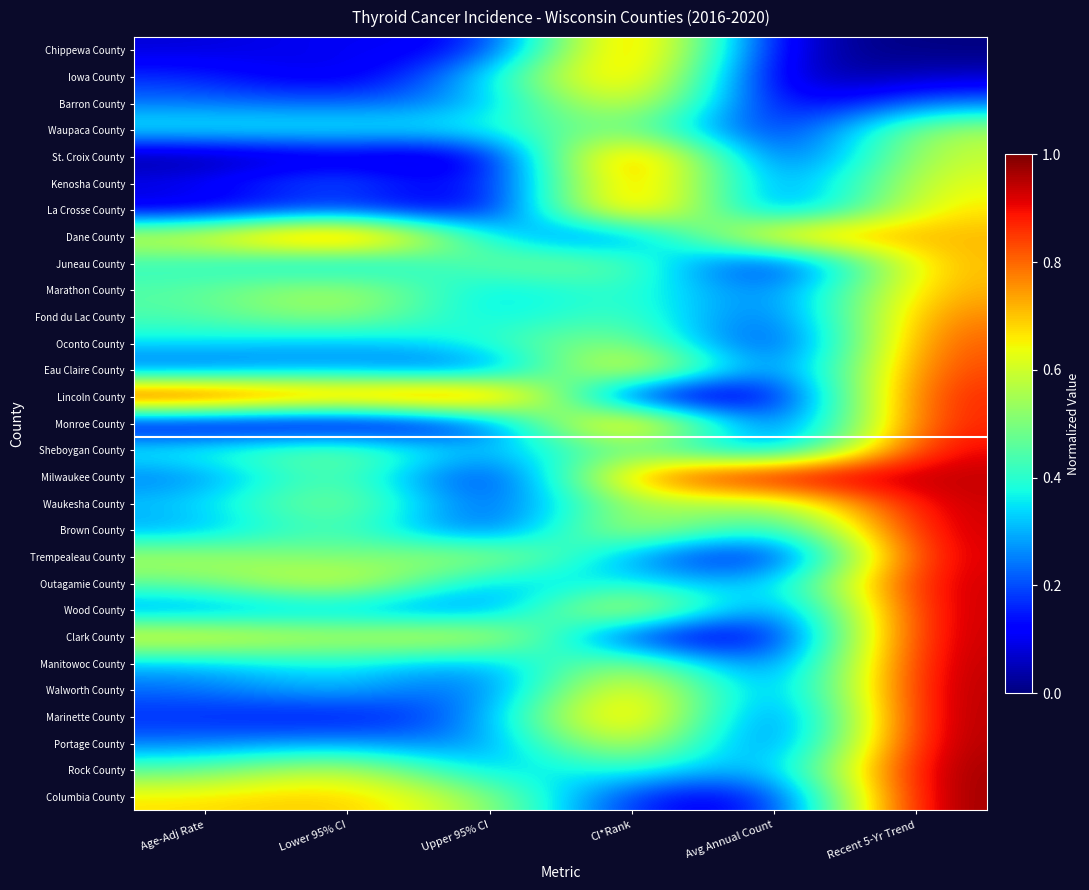

Reading right to left, transcribe all the data shown in this chart.

Chippewa County: Recent 5-Yr Trend=0.0	Avg Annual Count=0.0	CI*Rank=0.9	Upper 95% CI=0.1	Lower 95% CI=0.1	Age-Adj Rate=0.1
Iowa County: Recent 5-Yr Trend=0.1	Avg Annual Count=0.0	CI*Rank=0.9	Upper 95% CI=0.3	Lower 95% CI=0.0	Age-Adj Rate=0.2
Barron County: Recent 5-Yr Trend=0.2	Avg Annual Count=0.0	CI*Rank=0.8	Upper 95% CI=0.3	Lower 95% CI=0.2	Age-Adj Rate=0.2
Waupaca County: Recent 5-Yr Trend=0.6	Avg Annual Count=0.0	CI*Rank=0.6	Upper 95% CI=0.4	Lower 95% CI=0.4	Age-Adj Rate=0.4
St. Croix County: Recent 5-Yr Trend=0.6	Avg Annual Count=0.0	CI*Rank=1.0	Upper 95% CI=0.0	Lower 95% CI=0.1	Age-Adj Rate=0.0
Kenosha County: Recent 5-Yr Trend=0.6	Avg Annual Count=0.1	CI*Rank=0.9	Upper 95% CI=0.0	Lower 95% CI=0.3	Age-Adj Rate=0.1
La Crosse County: Recent 5-Yr Trend=0.7	Avg Annual Count=0.1	CI*Rank=1.0	Upper 95% CI=0.0	Lower 95% CI=0.2	Age-Adj Rate=0.1
Dane County: Recent 5-Yr Trend=0.7	Avg Annual Count=0.8	CI*Rank=0.2	Upper 95% CI=0.3	Lower 95% CI=1.0	Age-Adj Rate=0.6
Juneau County: Recent 5-Yr Trend=0.7	Avg Annual Count=0.0	CI*Rank=0.5	Upper 95% CI=0.5	Lower 95% CI=0.3	Age-Adj Rate=0.4
Marathon County: Recent 5-Yr Trend=0.7	Avg Annual Count=0.2	CI*Rank=0.5	Upper 95% CI=0.3	Lower 95% CI=0.6	Age-Adj Rate=0.4
Fond du Lac County: Recent 5-Yr Trend=0.8	Avg Annual Count=0.1	CI*Rank=0.5	Upper 95% CI=0.3	Lower 95% CI=0.6	Age-Adj Rate=0.4
Oconto County: Recent 5-Yr Trend=0.8	Avg Annual Count=0.0	CI*Rank=0.6	Upper 95% CI=0.4	Lower 95% CI=0.3	Age-Adj Rate=0.4
Eau Claire County: Recent 5-Yr Trend=0.9	Avg Annual Count=0.1	CI*Rank=0.8	Upper 95% CI=0.1	Lower 95% CI=0.3	Age-Adj Rate=0.2
Lincoln County: Recent 5-Yr Trend=0.9	Avg Annual Count=0.0	CI*Rank=0.0	Upper 95% CI=1.0	Lower 95% CI=0.8	Age-Adj Rate=1.0
Monroe County: Recent 5-Yr Trend=0.9	Avg Annual Count=0.0	CI*Rank=1.0	Upper 95% CI=0.1	Lower 95% CI=0.0	Age-Adj Rate=0.0
Sheboygan County: Recent 5-Yr Trend=0.9	Avg Annual Count=0.1	CI*Rank=0.5	Upper 95% CI=0.3	Lower 95% CI=0.5	Age-Adj Rate=0.4
Milwaukee County: Recent 5-Yr Trend=0.9	Avg Annual Count=1.0	CI*Rank=0.8	Upper 95% CI=0.0	Lower 95% CI=0.5	Age-Adj Rate=0.2
Waukesha County: Recent 5-Yr Trend=0.9	Avg Annual Count=0.5	CI*Rank=0.6	Upper 95% CI=0.1	Lower 95% CI=0.6	Age-Adj Rate=0.3
Brown County: Recent 5-Yr Trend=0.9	Avg Annual Count=0.3	CI*Rank=0.7	Upper 95% CI=0.1	Lower 95% CI=0.5	Age-Adj Rate=0.3
Trempealeau County: Recent 5-Yr Trend=0.9	Avg Annual Count=0.0	CI*Rank=0.3	Upper 95% CI=0.6	Lower 95% CI=0.5	Age-Adj Rate=0.6
Outagamie County: Recent 5-Yr Trend=0.9	Avg Annual Count=0.2	CI*Rank=0.4	Upper 95% CI=0.3	Lower 95% CI=0.7	Age-Adj Rate=0.5
Wood County: Recent 5-Yr Trend=1.0	Avg Annual Count=0.1	CI*Rank=0.8	Upper 95% CI=0.2	Lower 95% CI=0.3	Age-Adj Rate=0.2
Clark County: Recent 5-Yr Trend=1.0	Avg Annual Count=0.0	CI*Rank=0.1	Upper 95% CI=0.7	Lower 95% CI=0.6	Age-Adj Rate=0.7
Manitowoc County: Recent 5-Yr Trend=1.0	Avg Annual Count=0.1	CI*Rank=0.6	Upper 95% CI=0.2	Lower 95% CI=0.4	Age-Adj Rate=0.3
Walworth County: Recent 5-Yr Trend=1.0	Avg Annual Count=0.1	CI*Rank=0.8	Upper 95% CI=0.1	Lower 95% CI=0.3	Age-Adj Rate=0.2
Marinette County: Recent 5-Yr Trend=1.0	Avg Annual Count=0.0	CI*Rank=0.9	Upper 95% CI=0.2	Lower 95% CI=0.1	Age-Adj Rate=0.2
Portage County: Recent 5-Yr Trend=1.0	Avg Annual Count=0.1	CI*Rank=0.7	Upper 95% CI=0.2	Lower 95% CI=0.3	Age-Adj Rate=0.2
Rock County: Recent 5-Yr Trend=1.0	Avg Annual Count=0.2	CI*Rank=0.4	Upper 95% CI=0.3	Lower 95% CI=0.6	Age-Adj Rate=0.5
Columbia County: Recent 5-Yr Trend=1.0	Avg Annual Count=0.1	CI*Rank=0.1	Upper 95% CI=0.5	Lower 95% CI=0.7	Age-Adj Rate=0.7